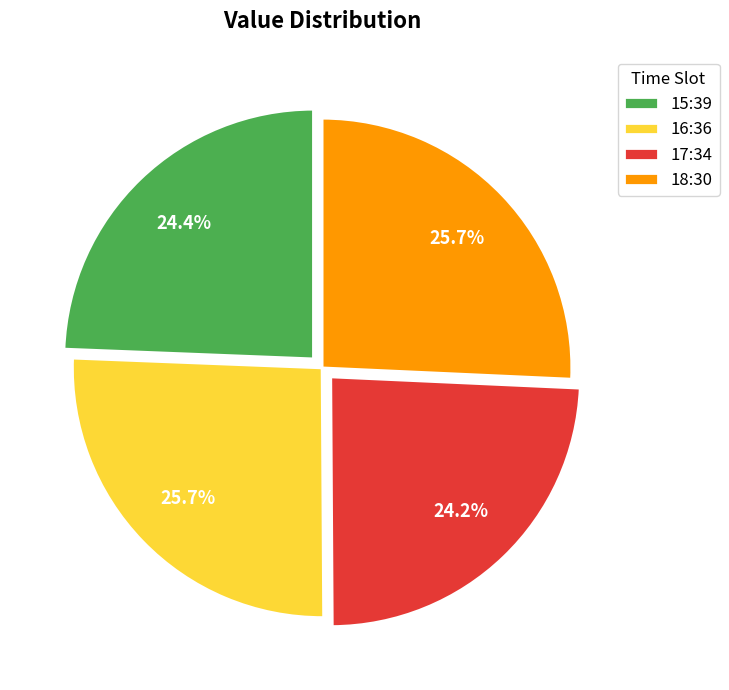

Between 17:34 and 18:30, which is larger?

18:30